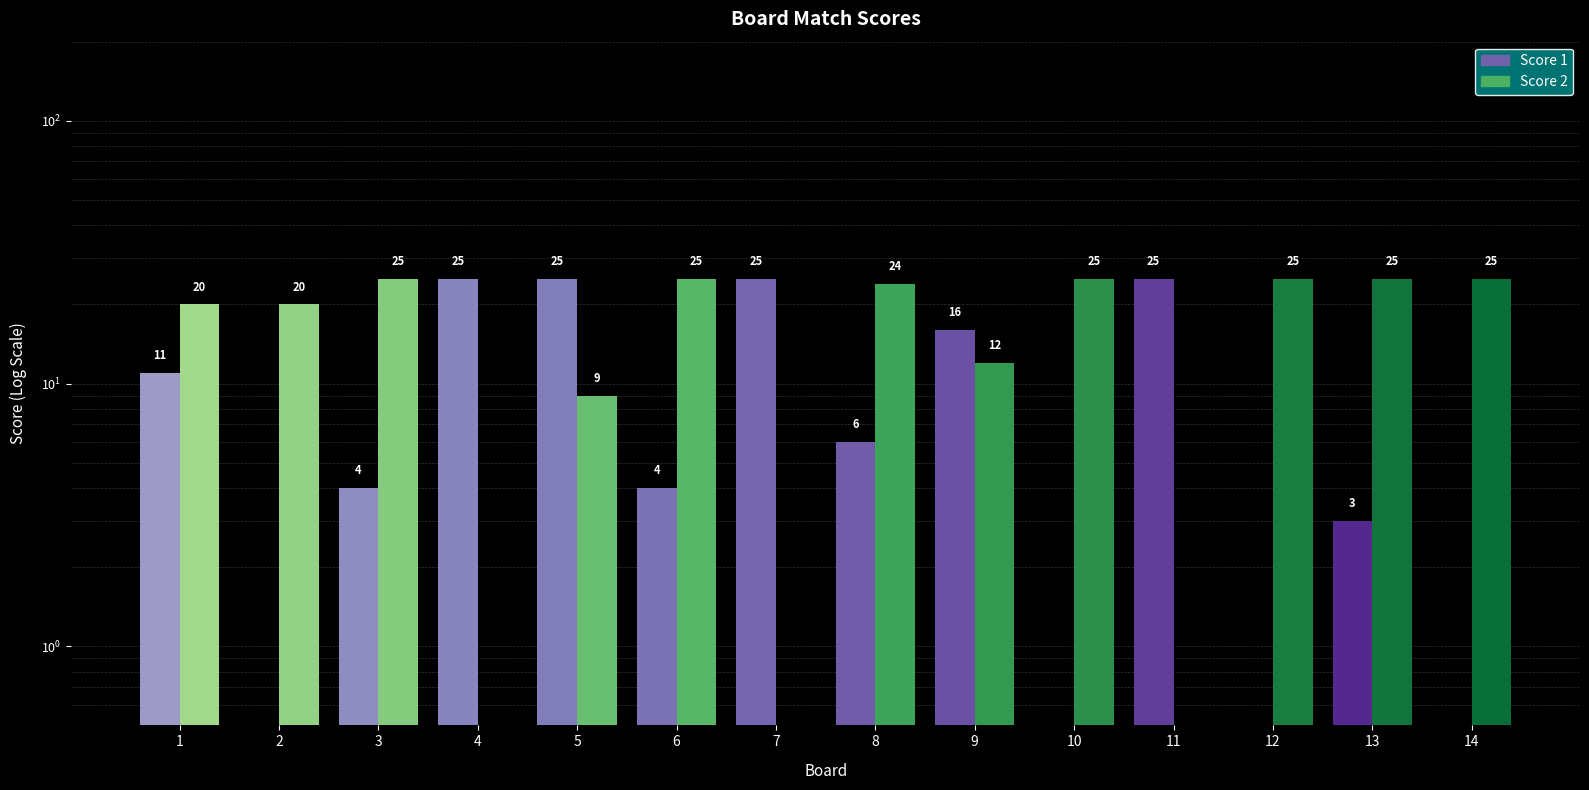

Rank the series by their average value, from highest to lowest.

Score 2, Score 1